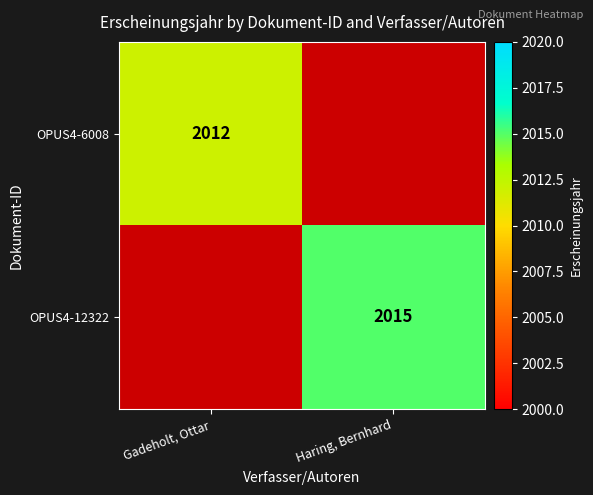

Is the value of OPUS4-12322 at Haring, Bernhard greater than the value of OPUS4-6008 at Gadeholt, Ottar?

Yes